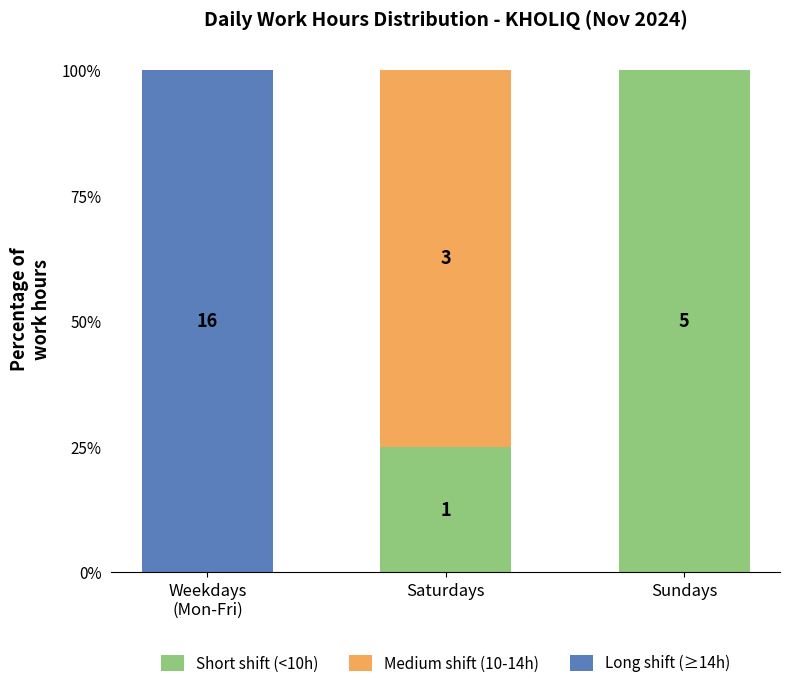

What is the total value across all series at Saturdays?

100